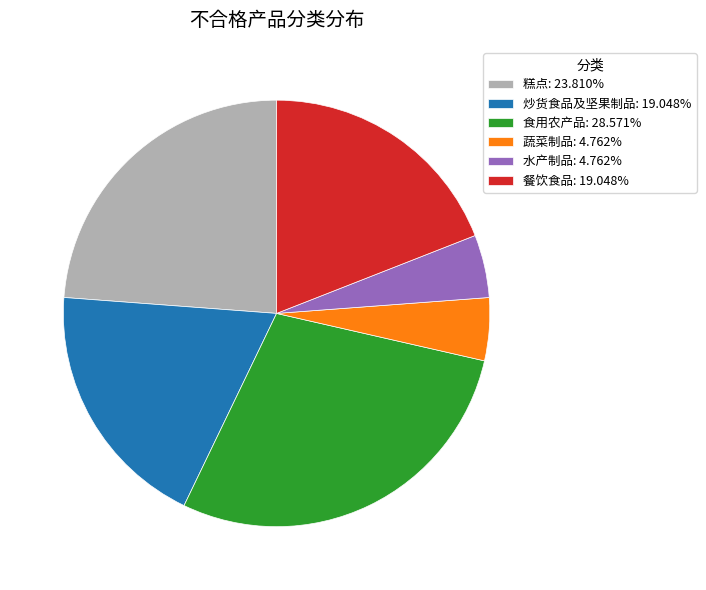

Approximately how many times larger is the value at 炒货食品及坚果制品: 19.048% compared to 水产制品: 4.762%?

4.0